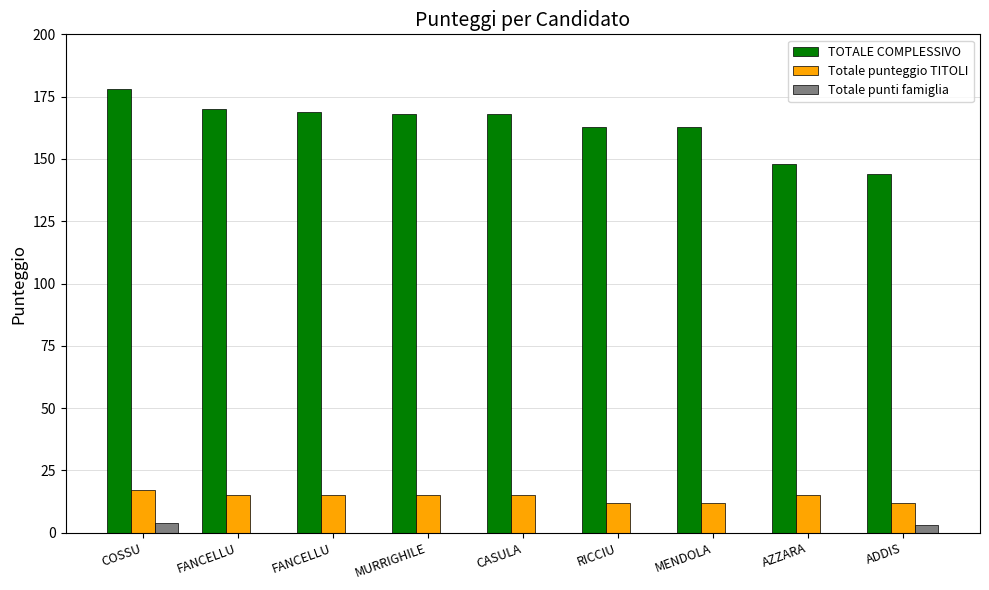

How many groups of bars are there?

9